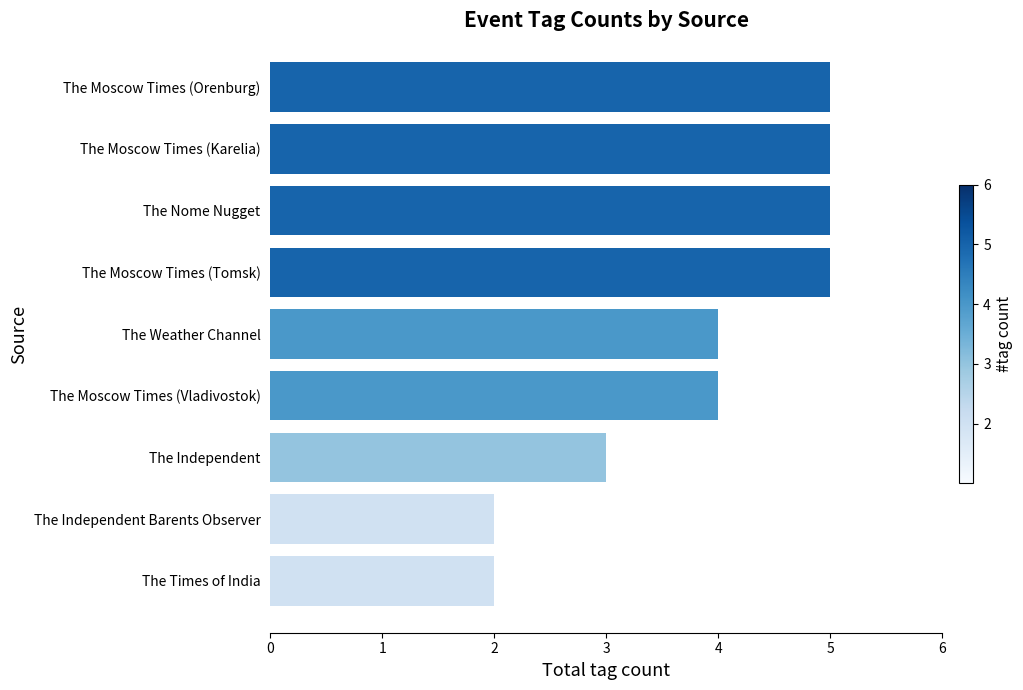

Does the chart contain any negative values?

No